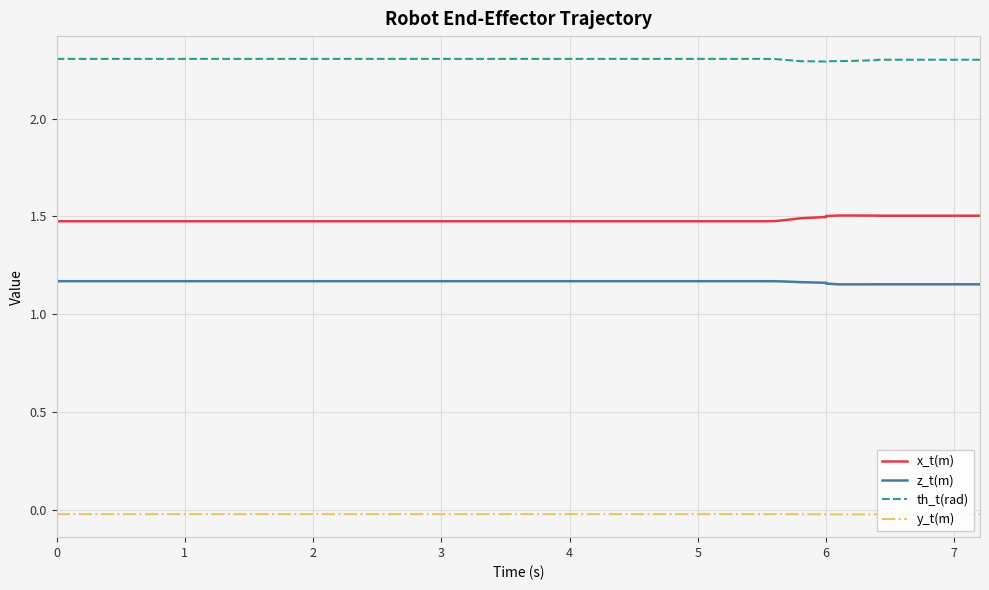

Is the value of x_t(m) at 6 greater than the value of th_t(rad) at 10?

No